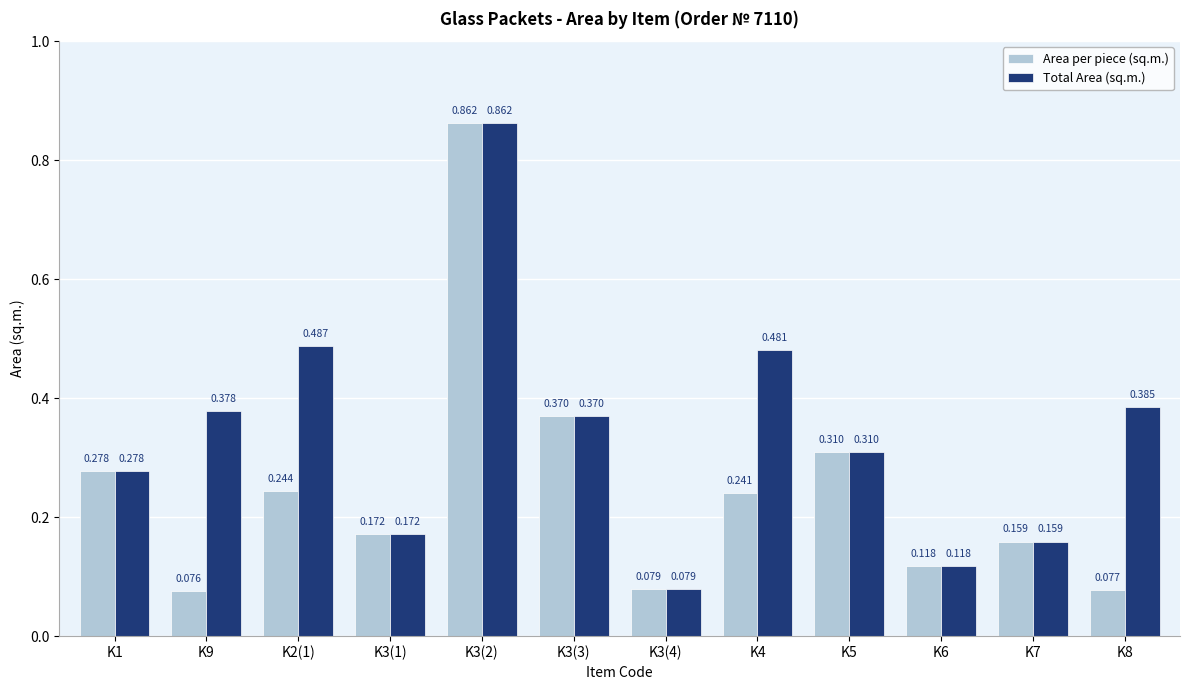

At how many categories does at least one series exceed 0?

12